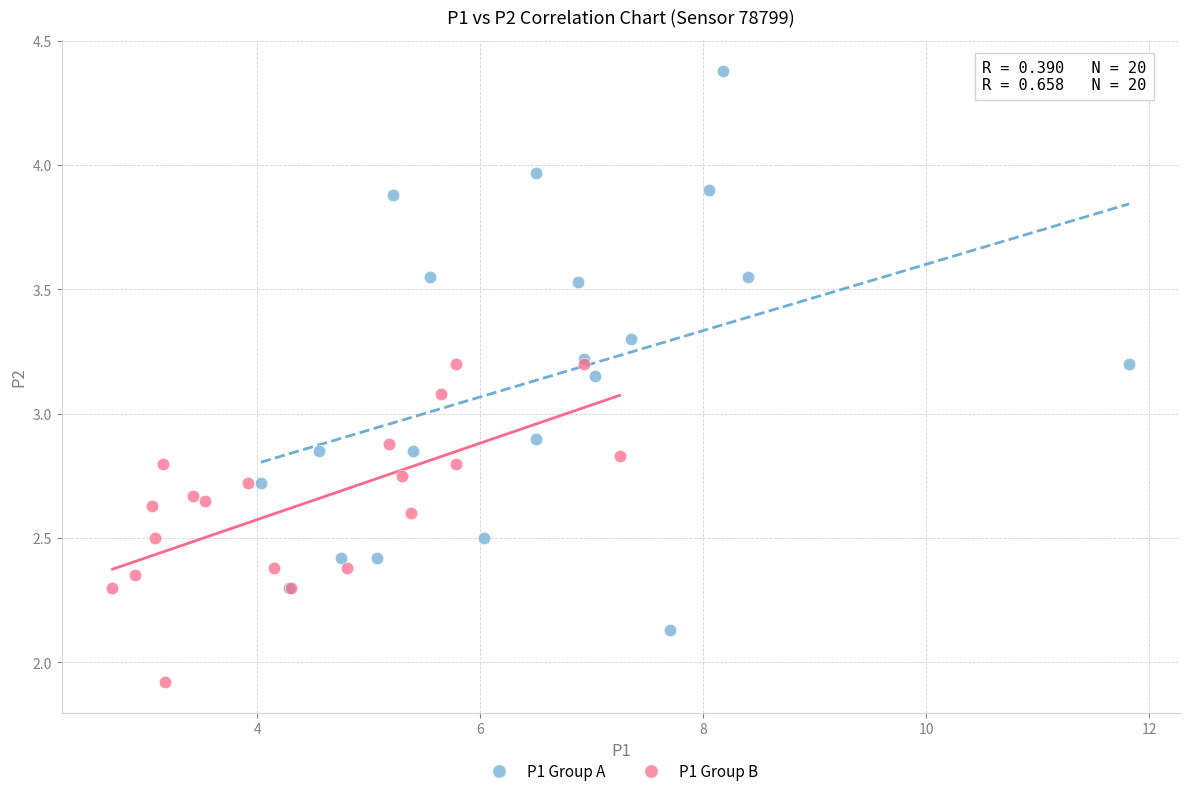

Which series contains the highest Y value?

P1 Group A